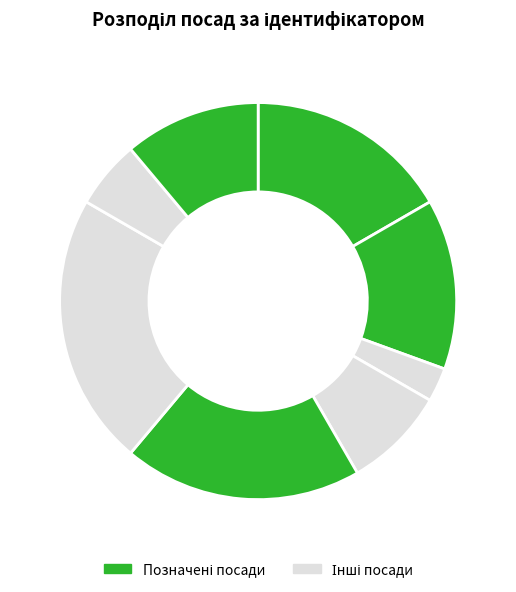

To the nearest percent, what is the average slice percentage?

12%